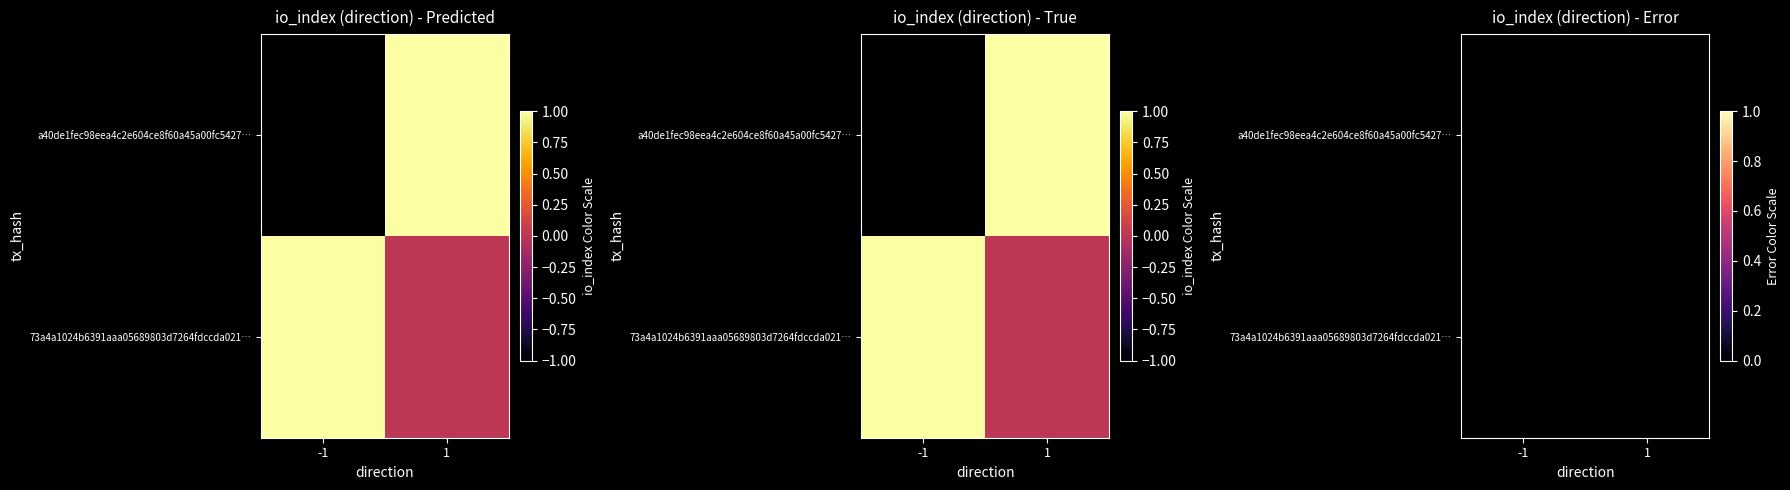

Reading right to left, list all the values displayed in this chart.

a40de1fec98eea4c2e604ce8f60a45a00fc5427: 1=1	0=-1
73a4a1024b6391aaa05689803d7264fdccda021: 1=0	0=1